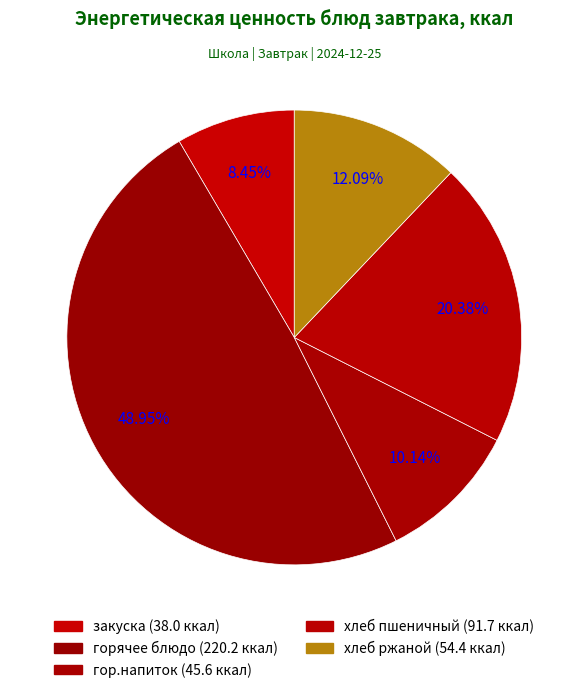

Is there a majority slice in this chart?

No